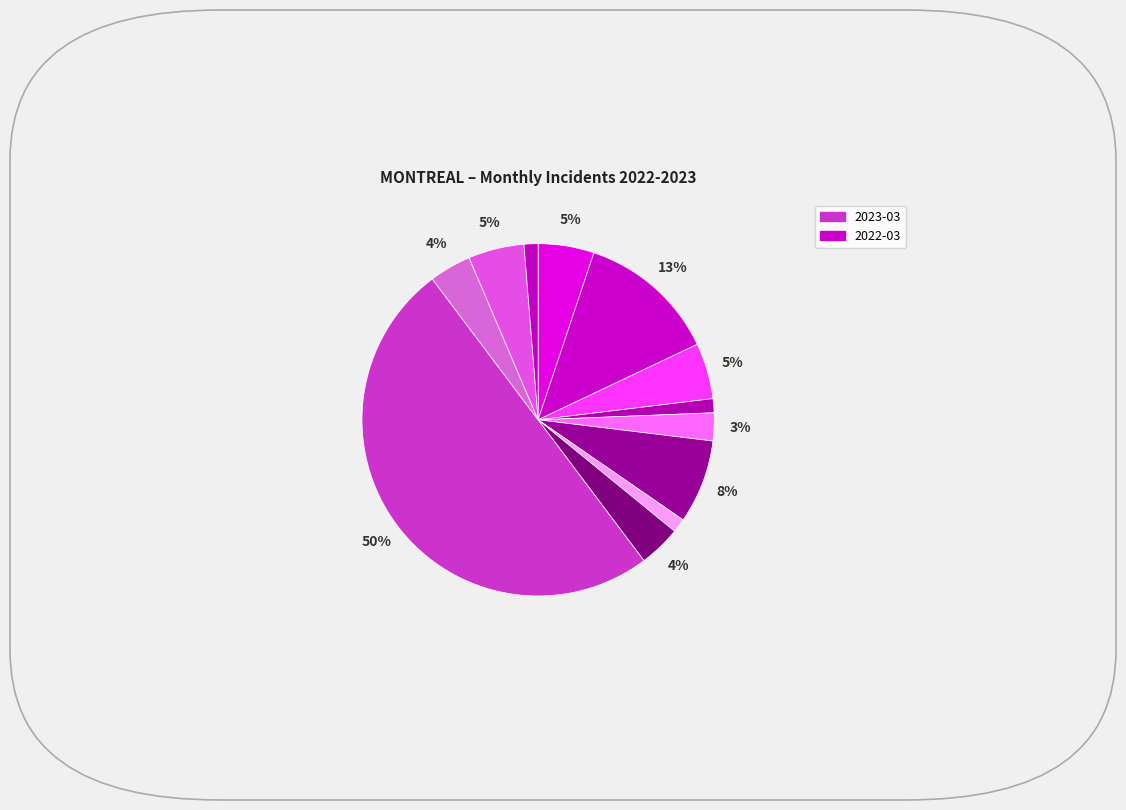

How many slices are in this pie chart?

12